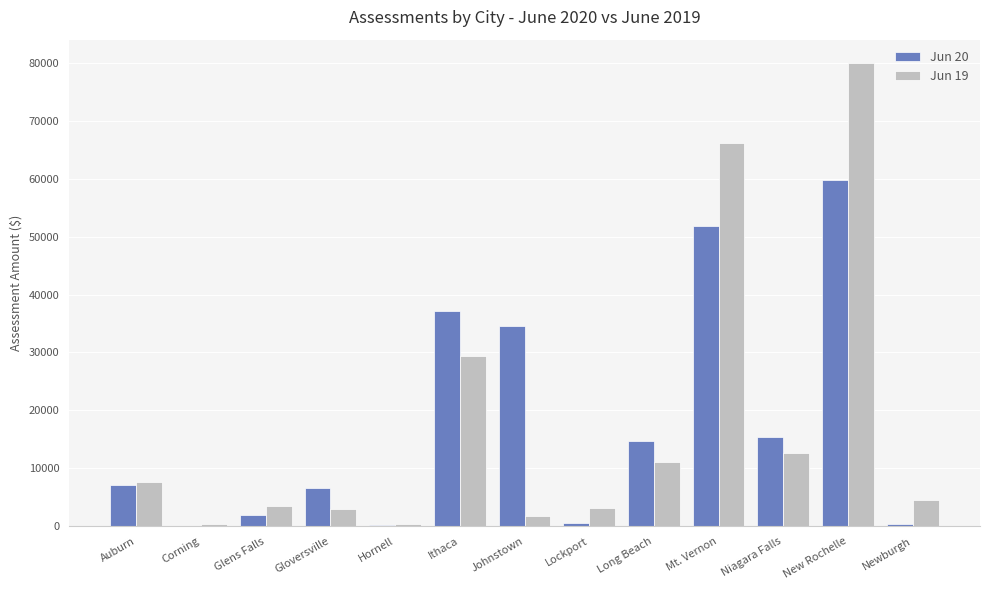

Are the bars horizontal?

No